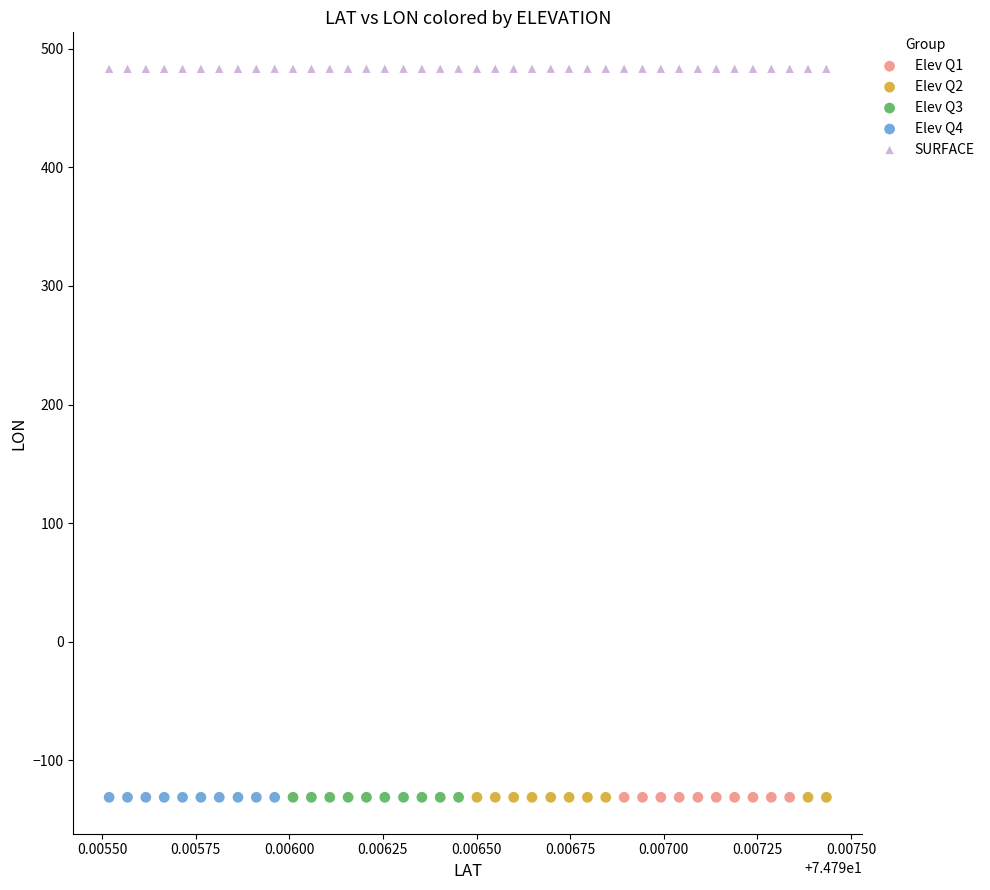

Which series has the largest Y range (max minus min)?

SURFACE